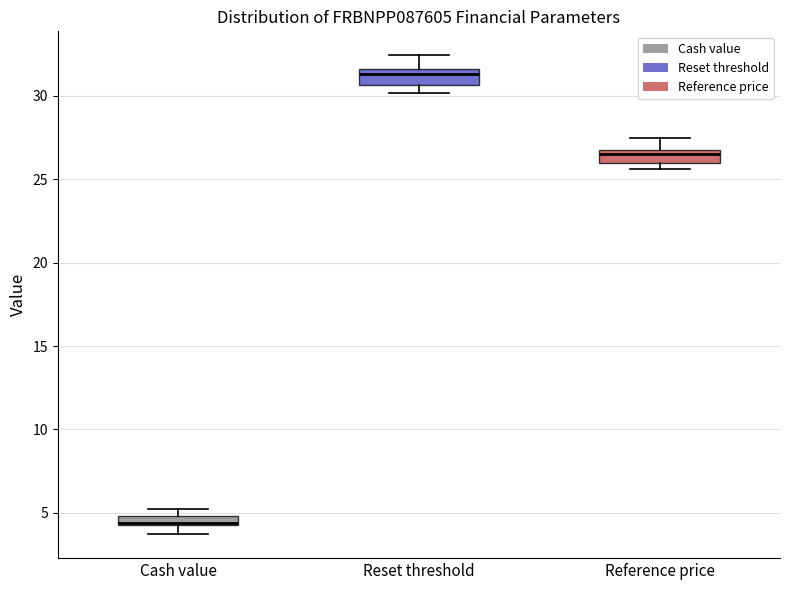

Where is the lower edge of the box for Reset threshold on the y-axis? The values are not printed on the chart, so give them approximately, as read against the axis.

30.5